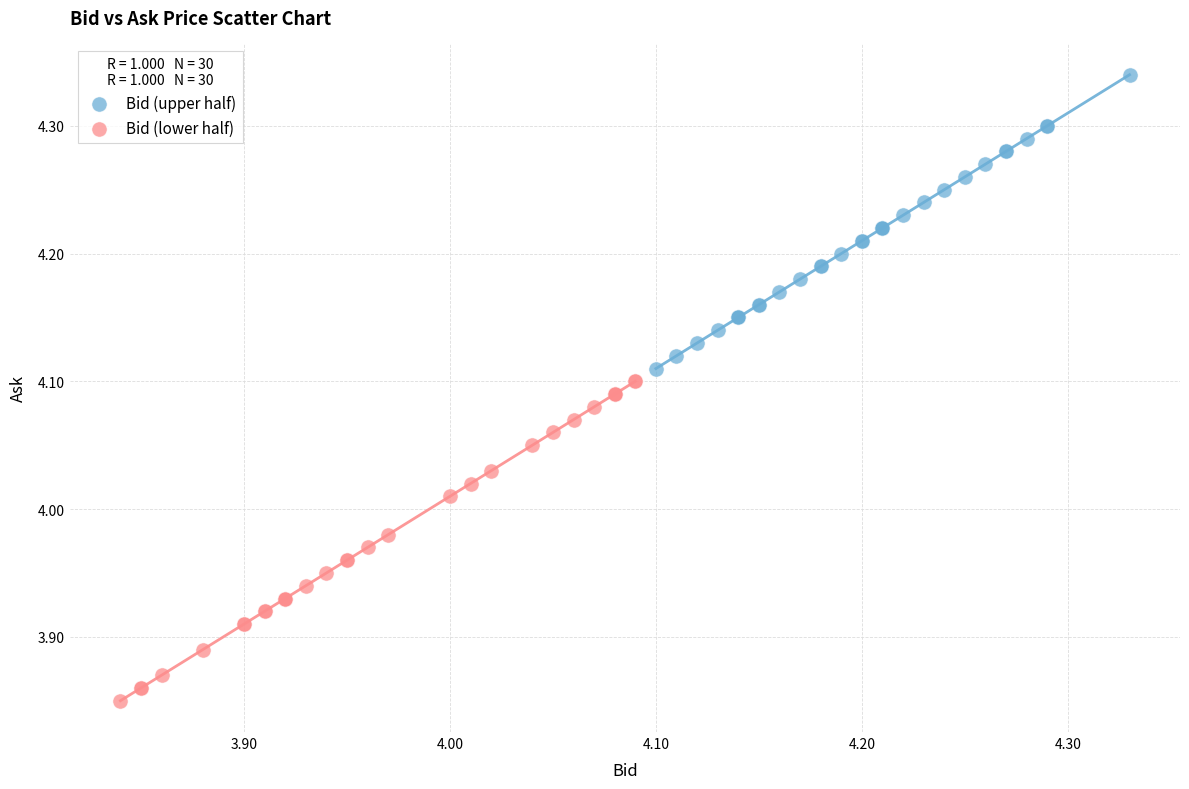

Which series contains the lowest Y value?

Bid (lower half)